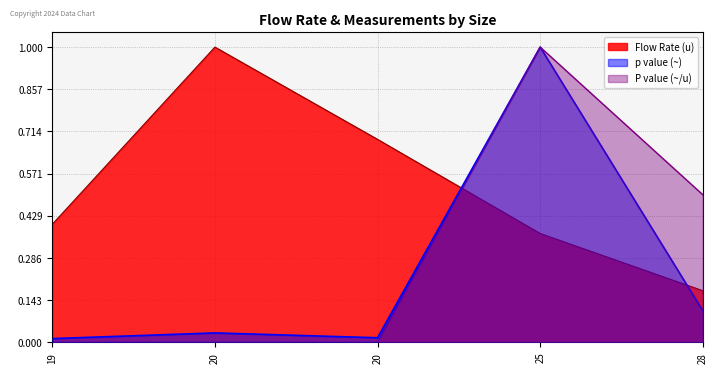

Reading right to left, list all the values displayed in this chart.

Flow Rate (u): 0.2	0.4	0.7	1.0	0.4
P value (~/u): 0.5	1.0	0.0	0.0	0.0
p value (~): 0.1	1.0	0.0	0.0	0.0